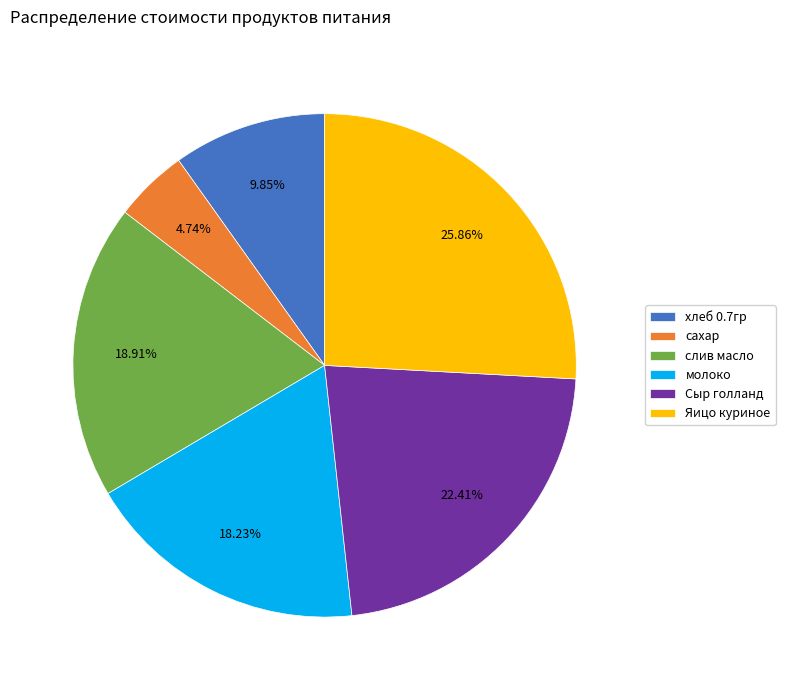

What is the ratio of the value at слив масло to the value at Сыр голланд?

0.8